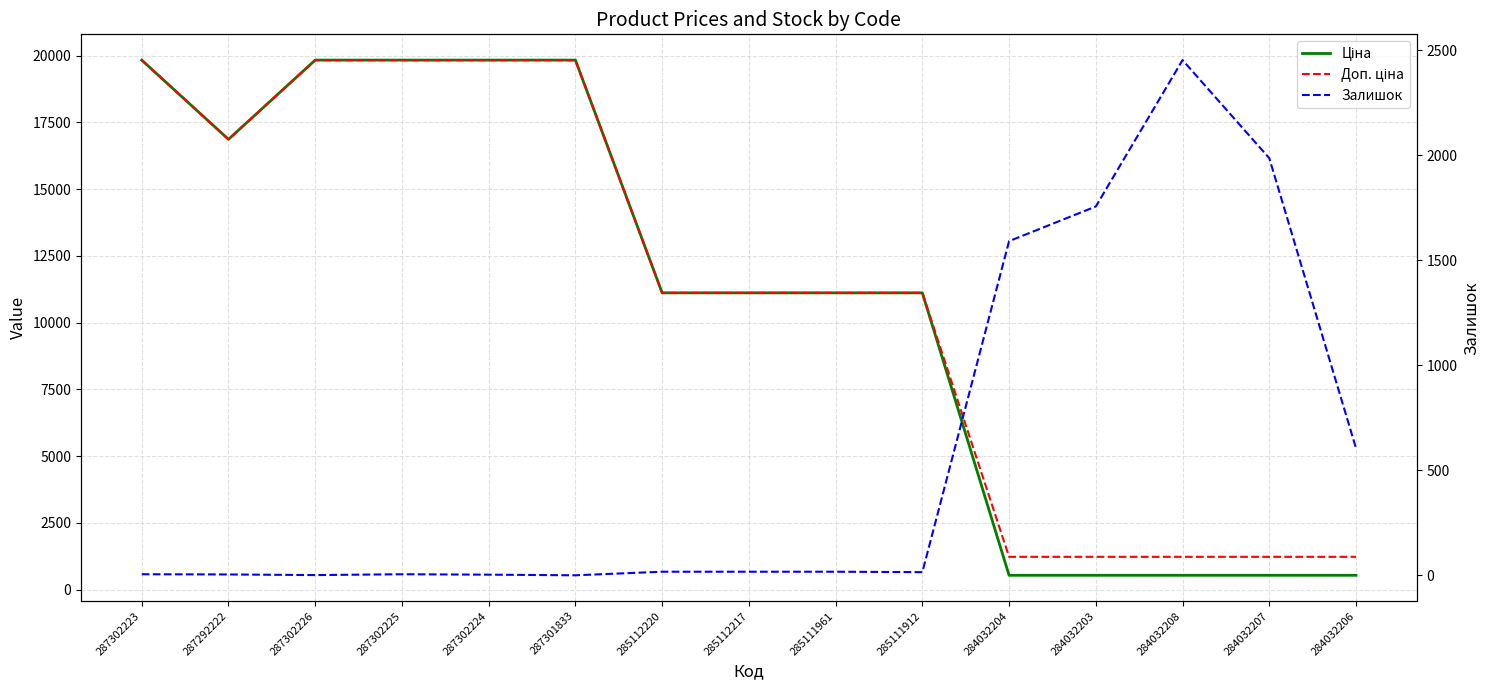

What position from the left is 285111912?

10